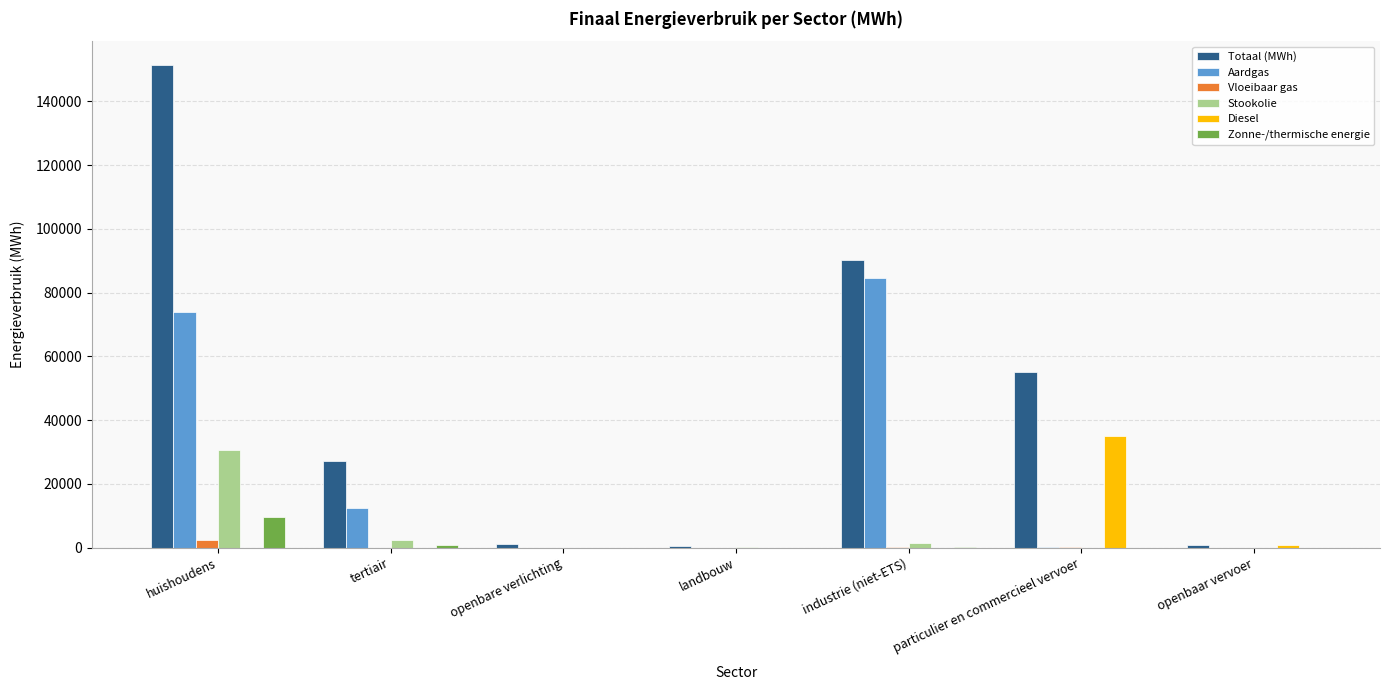

Is it true that Diesel equals 682.9 at openbaar vervoer?

True